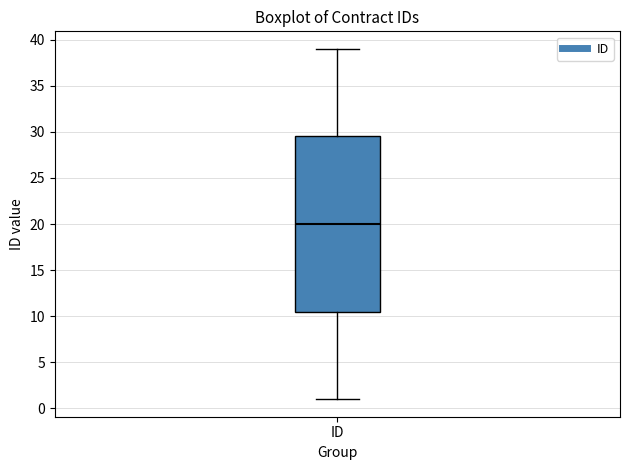

Transcribe this box plot: give where the median line is, the range the box spans, and where the two whiskers end, as read against the y-axis. The values are not printed on the chart, so give them approximately, as read against the axis.

median 20.0, box 10.5 to 29.5, whiskers 1.0 to 39.0